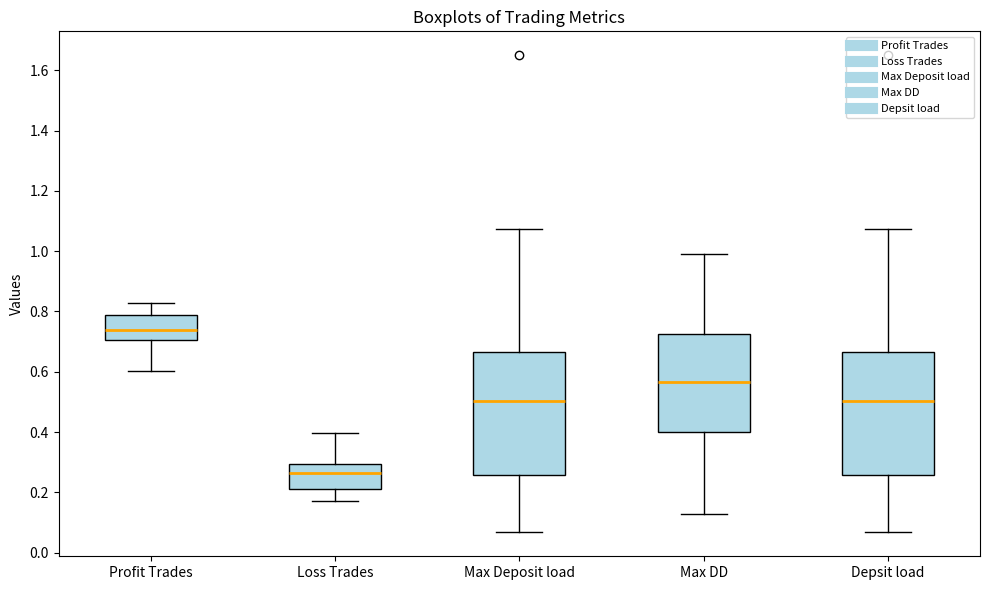

Reading left to right, transcribe this box plot: for each box, give where its median line is, the range the box spans, and where its two whiskers end, as read against the y-axis. The values are not printed on the chart, so give them approximately, as read against the axis.

Profit Trades: median 0.74, box 0.70 to 0.78, whiskers 0.60 to 0.82
Loss Trades: median 0.26, box 0.22 to 0.30, whiskers 0.18 to 0.40
Max Deposit load: median 0.50, box 0.26 to 0.66, whiskers 0.06 to 1.08
Max DD: median 0.56, box 0.40 to 0.72, whiskers 0.12 to 0.98
Depsit load: median 0.50, box 0.26 to 0.66, whiskers 0.06 to 1.08